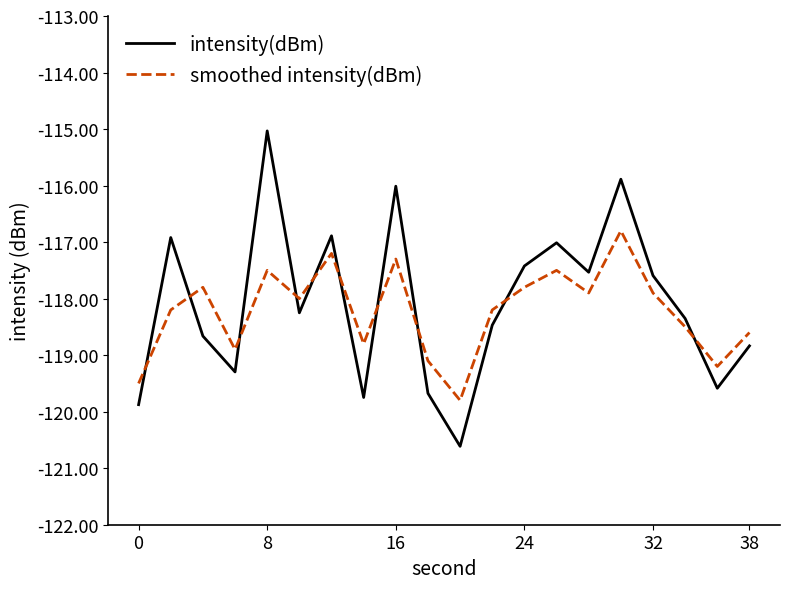

What is the sum of all smoothed intensity(dBm) values?

-2364.5